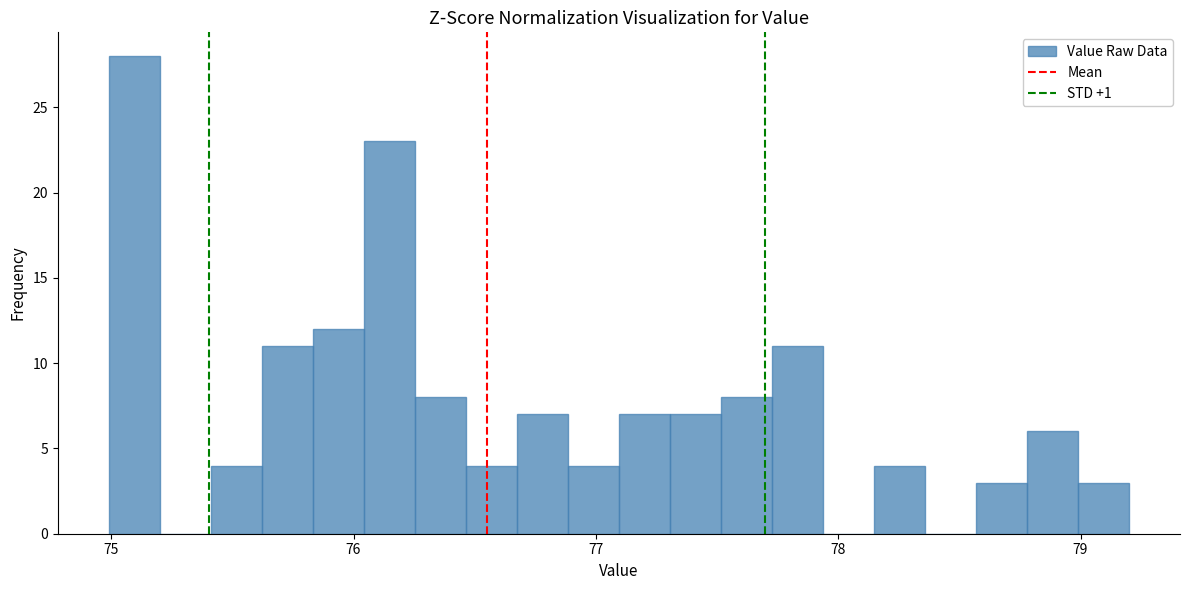

Around what value on the x-axis is the tallest bar? Give the approximate position of its centre, as read against the axis.

75.1